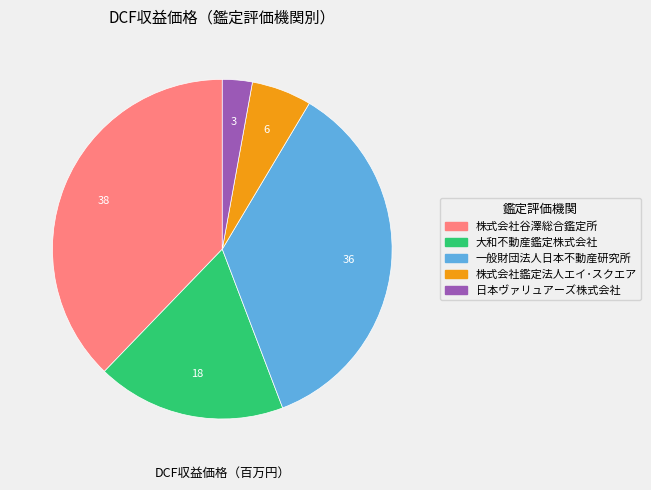

Between 大和不動産鑑定株式会社 and 株式会社谷澤総合鑑定所, which is larger?

株式会社谷澤総合鑑定所